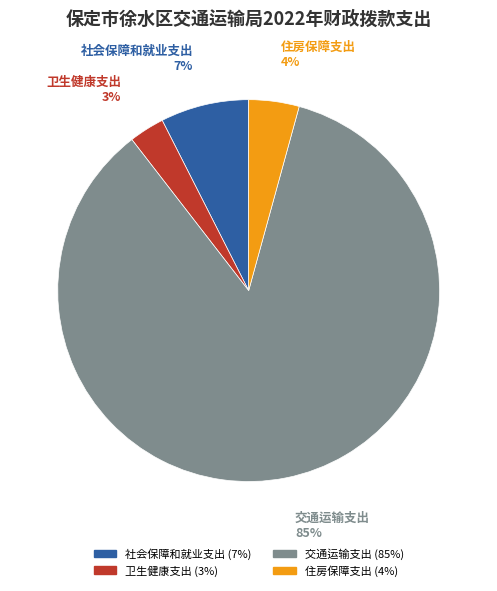

What percentage is the 住房保障支出 slice, to the nearest percent?

4%